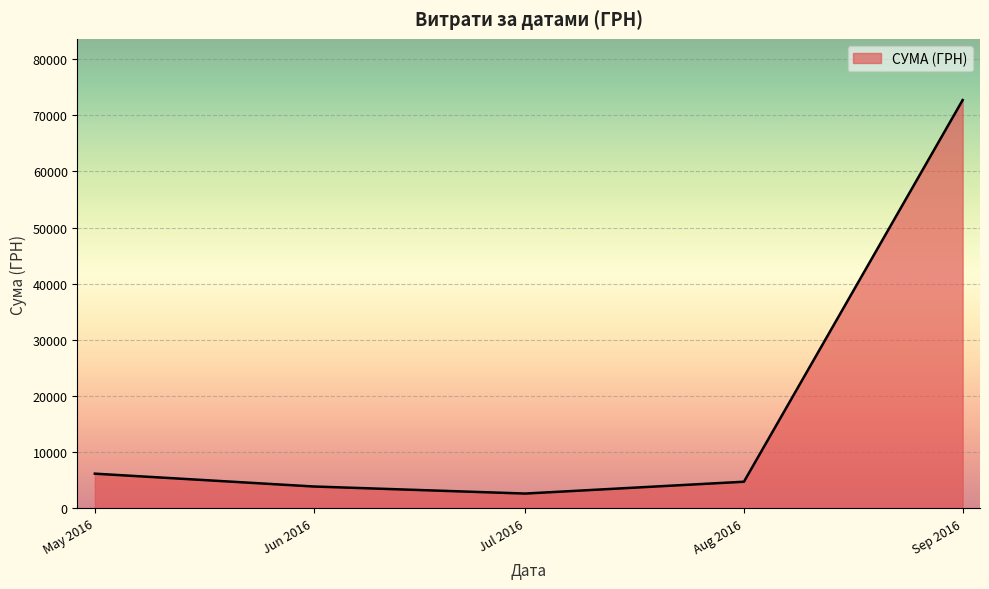

How many values exceed 4727?

3